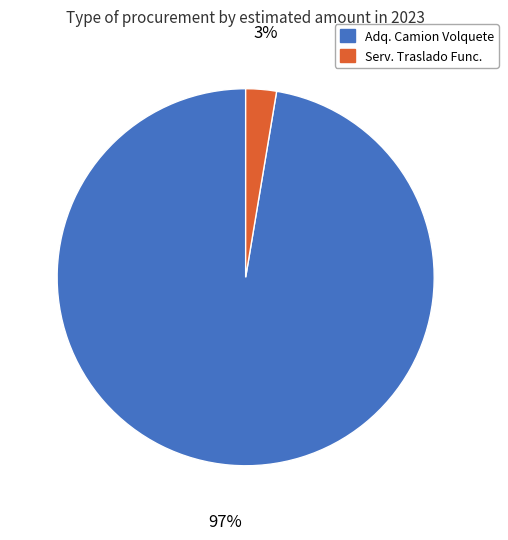

Does any single category account for the majority?

Yes